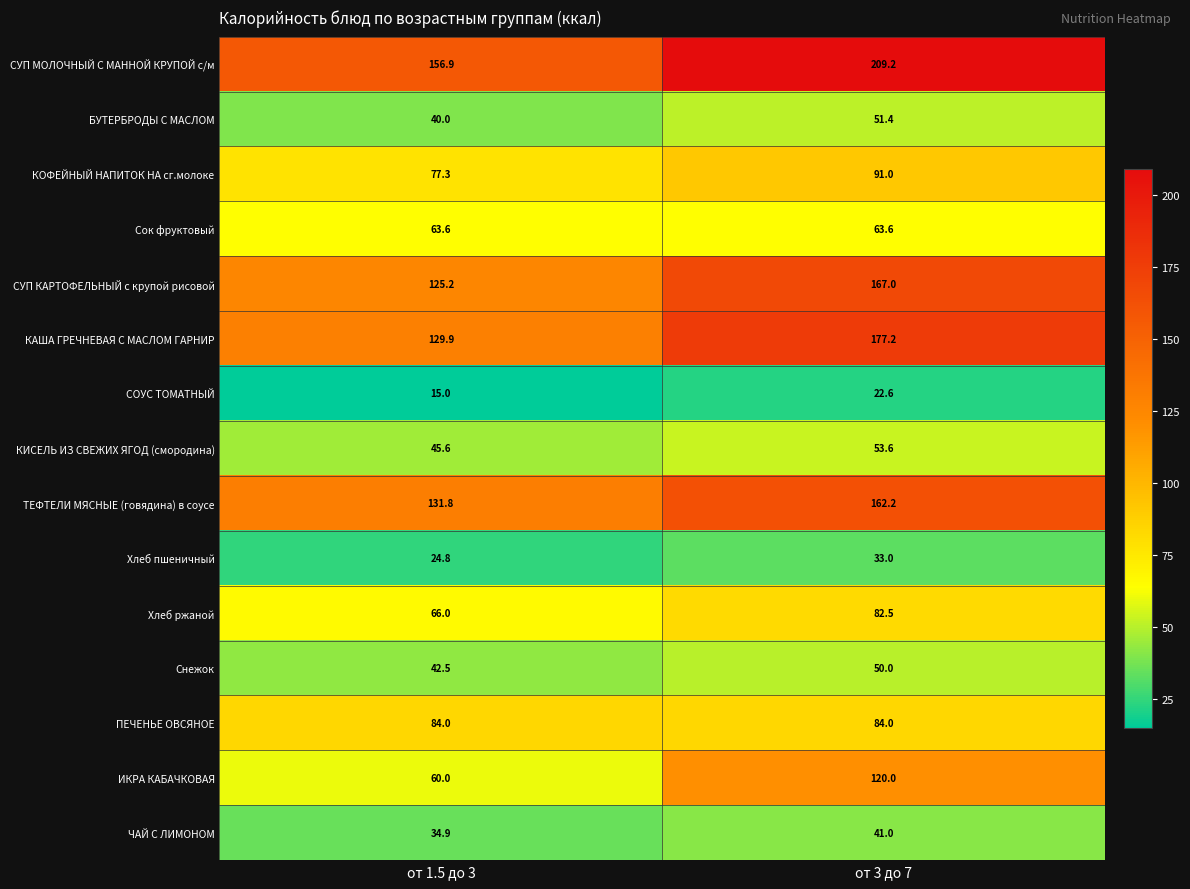

What is the difference between the ИКРА КАБАЧКОВАЯ values at от 3 до 7 and от 1.5 до 3?

60.0